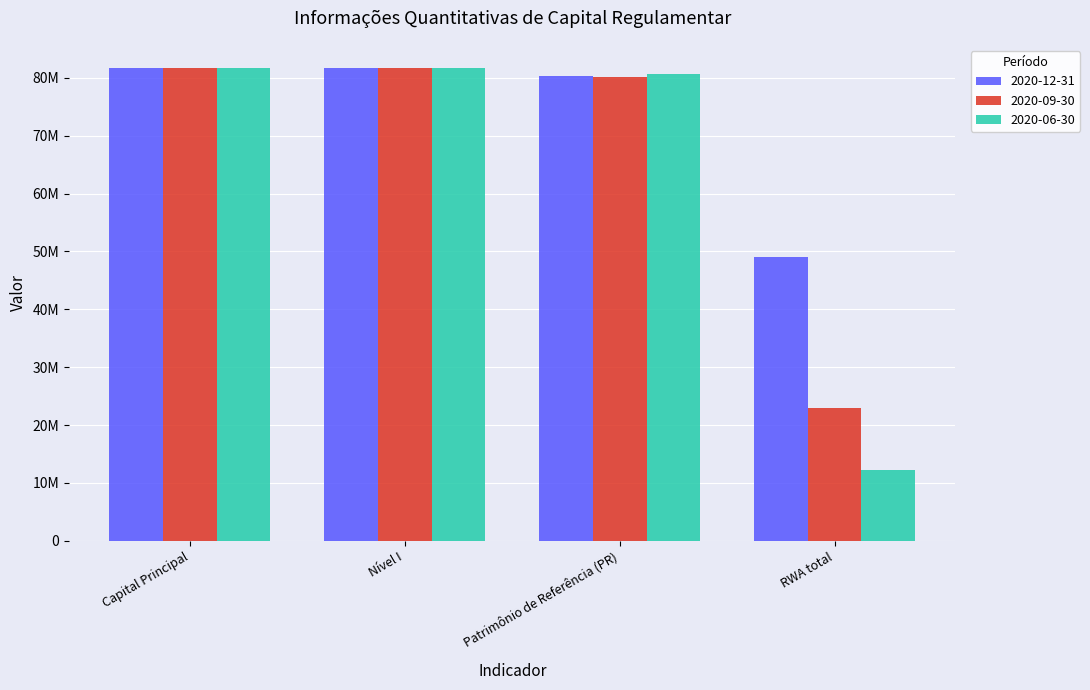

Does the chart contain any negative values?

No